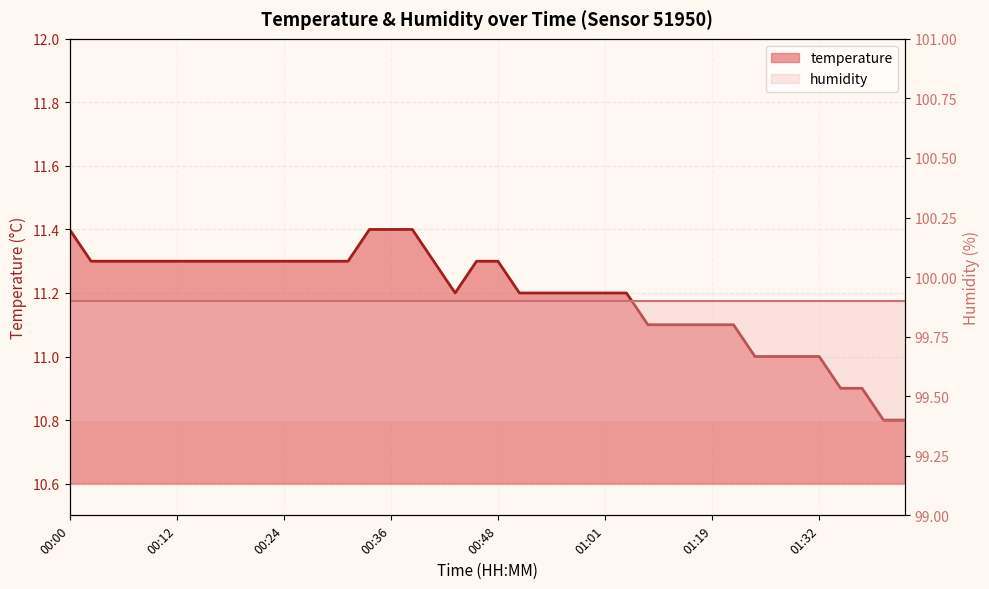

The chart shows a value of 15.6 at 00:53. True or false?

False